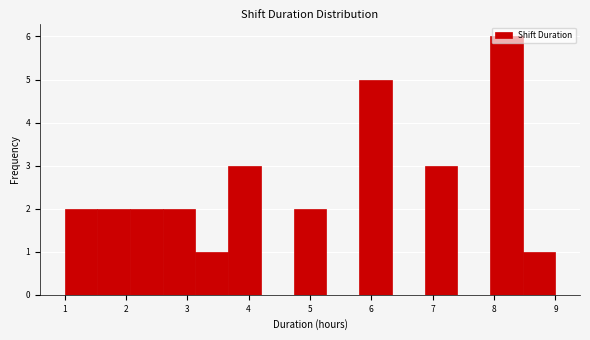

Reading left to right, list every bar in this chart as the range it spans on the x-axis followed by its height. Neither the bar edges nor the heights are printed on the chart, so give them approximately, as read against the axes.

1.0 to 1.5: 2
1.5 to 2.1: 2
2.1 to 2.6: 2
2.6 to 3.1: 2
3.1 to 3.7: 1
3.7 to 4.2: 3
4.2 to 4.7: 0
4.7 to 5.3: 2
5.3 to 5.8: 0
5.8 to 6.3: 5
6.3 to 6.9: 0
6.9 to 7.4: 3
7.4 to 7.9: 0
7.9 to 8.5: 6
8.5 to 9.0: 1